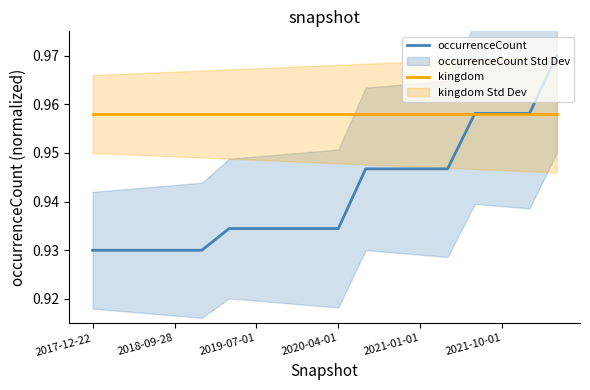

Does the chart display data point markers on the line(s)?

No